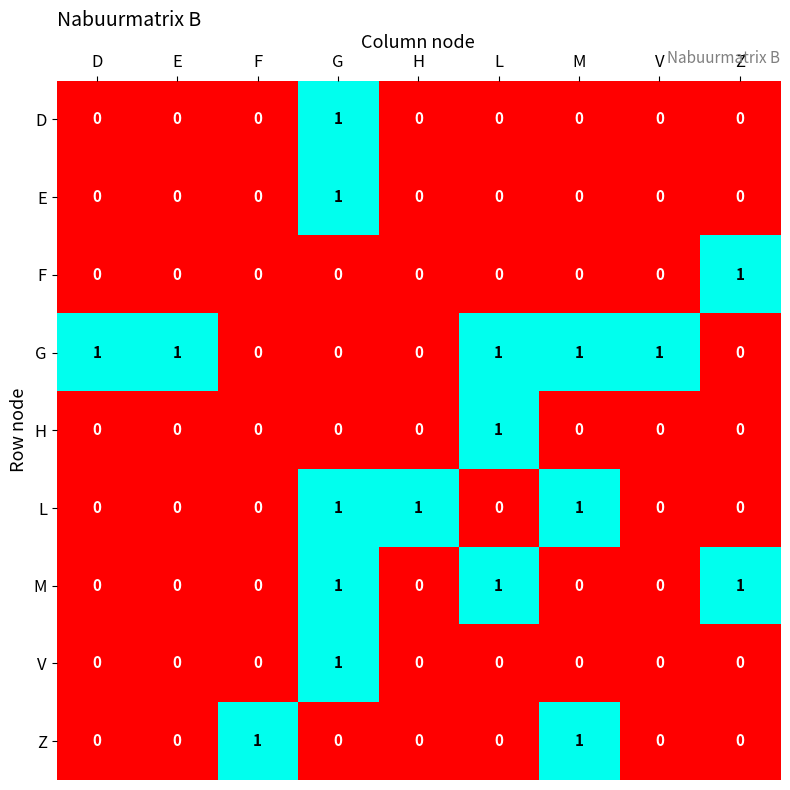

Count the F values in the range 0 to 1.

9